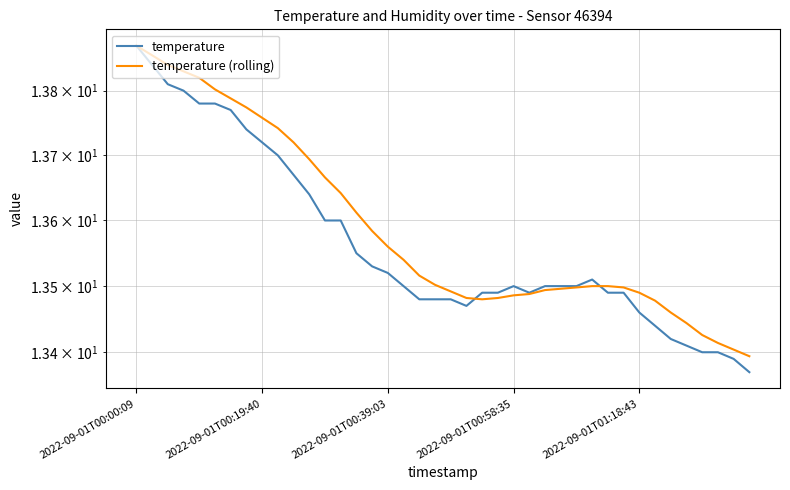

Where is the first local minimum for temperature (rolling)?

22